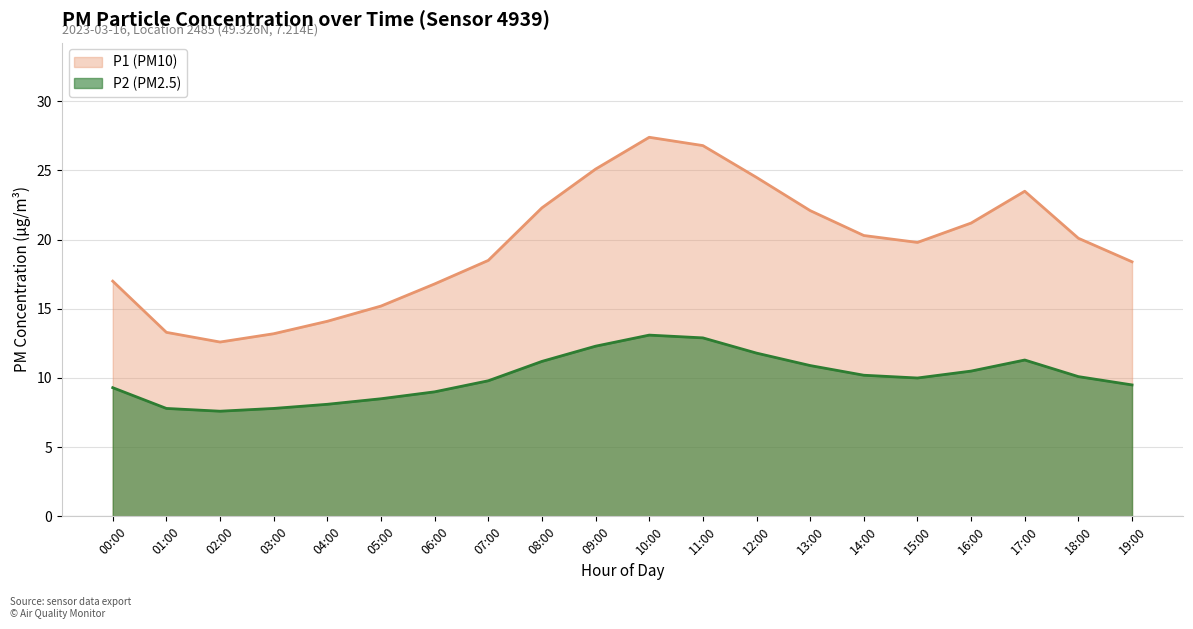

What are all the series names shown in the legend?

P1 (PM10), P2 (PM2.5)